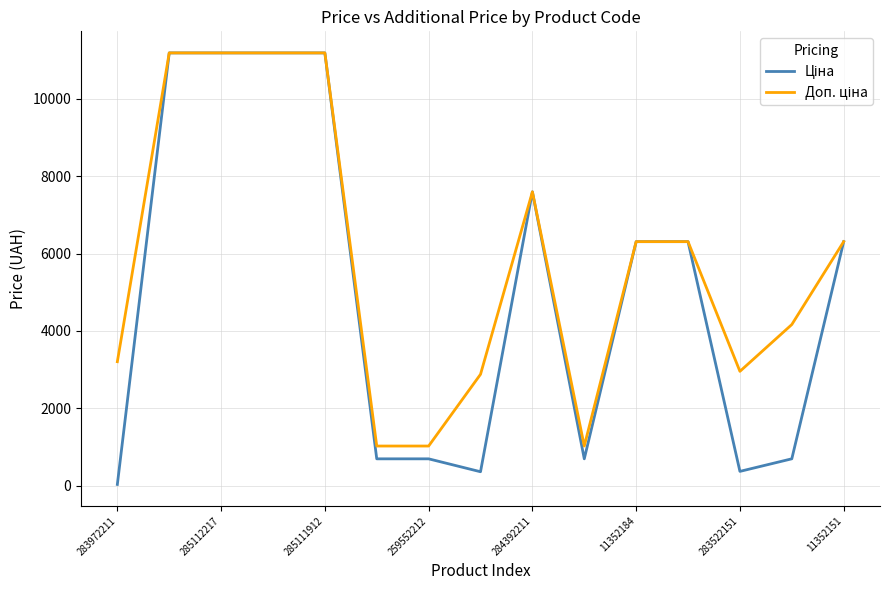

How many lines are shown in the chart?

2